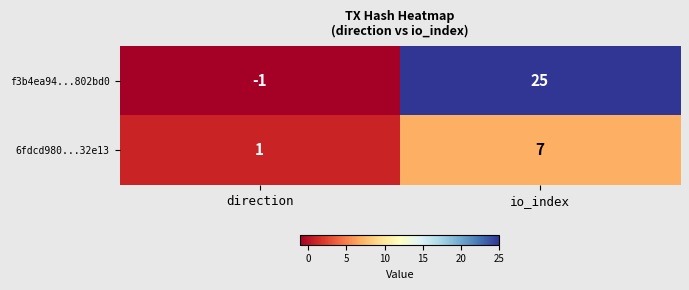

Which category has the lowest value across all series?

direction